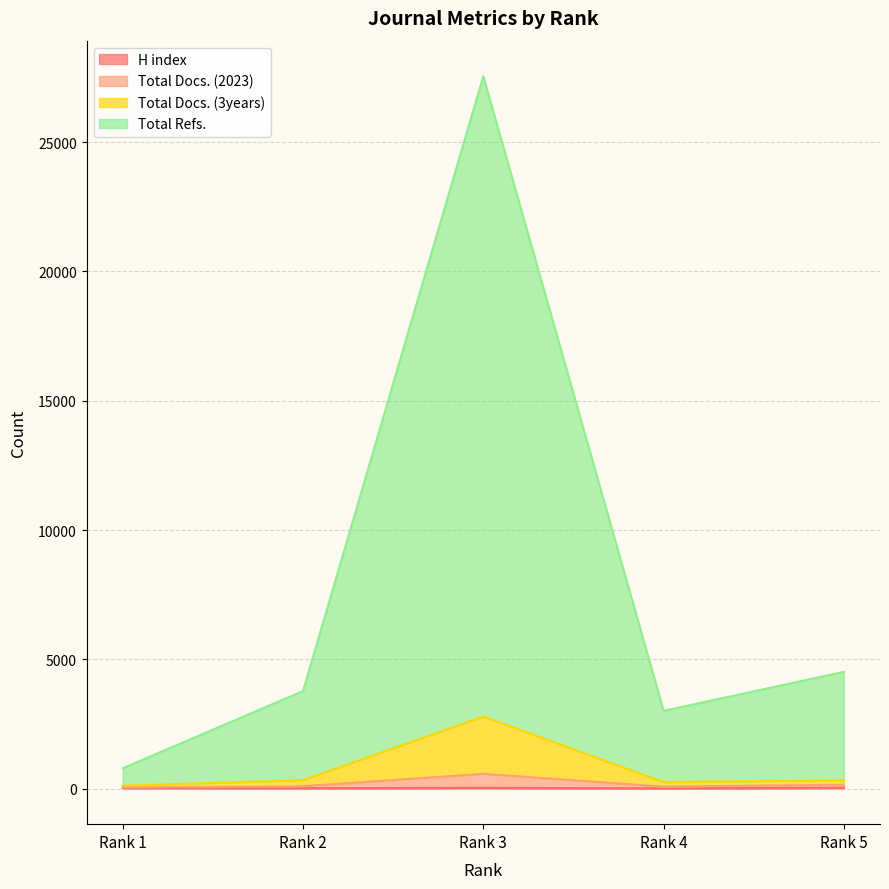

What are all the series names shown in the legend?

H index, Total Docs. (2023), Total Docs. (3years), Total Refs.